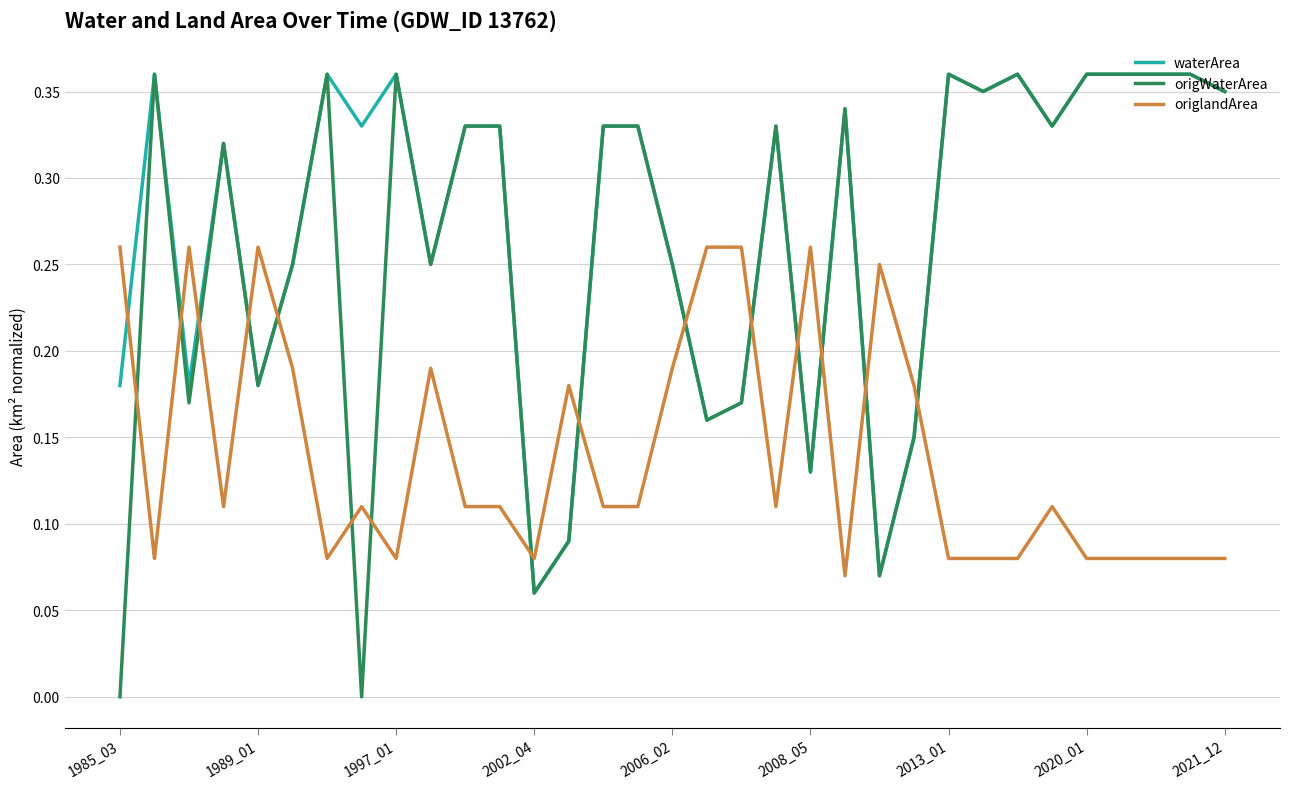

How many times do waterArea and origlandArea cross each other?

13